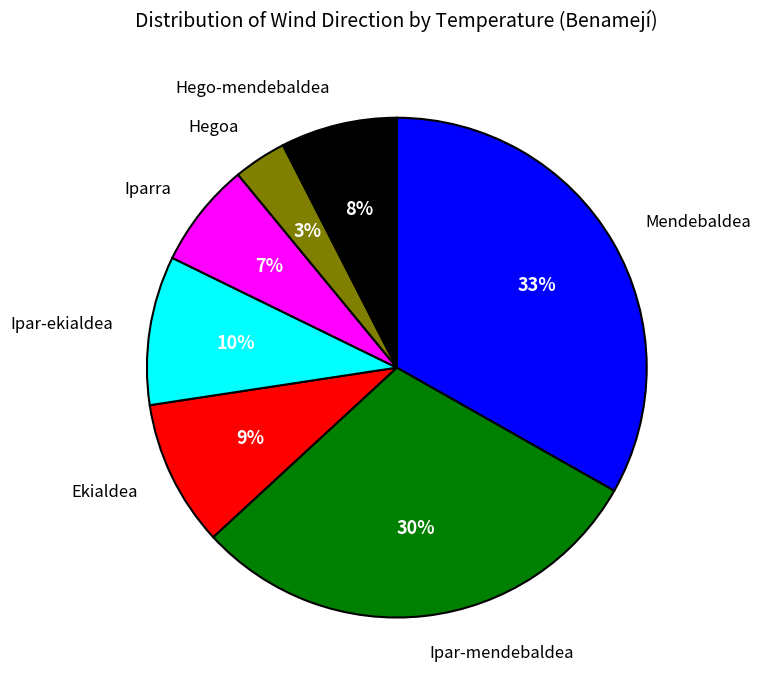

How many segments does this pie chart have?

7